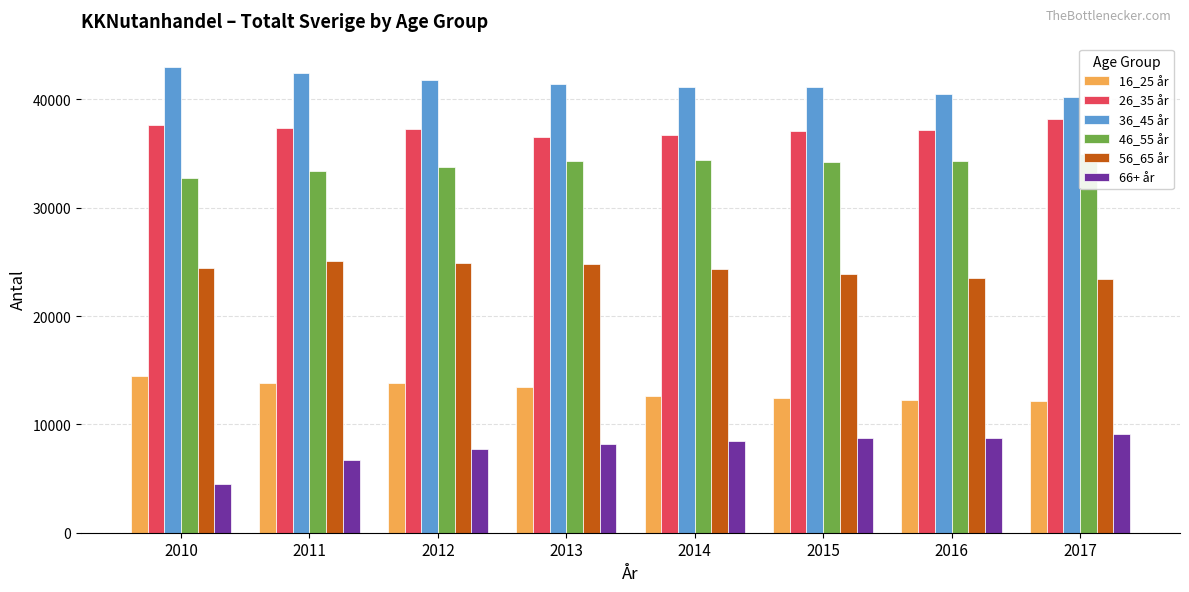

What is the spread (max minus min) of values at 2011?

35671